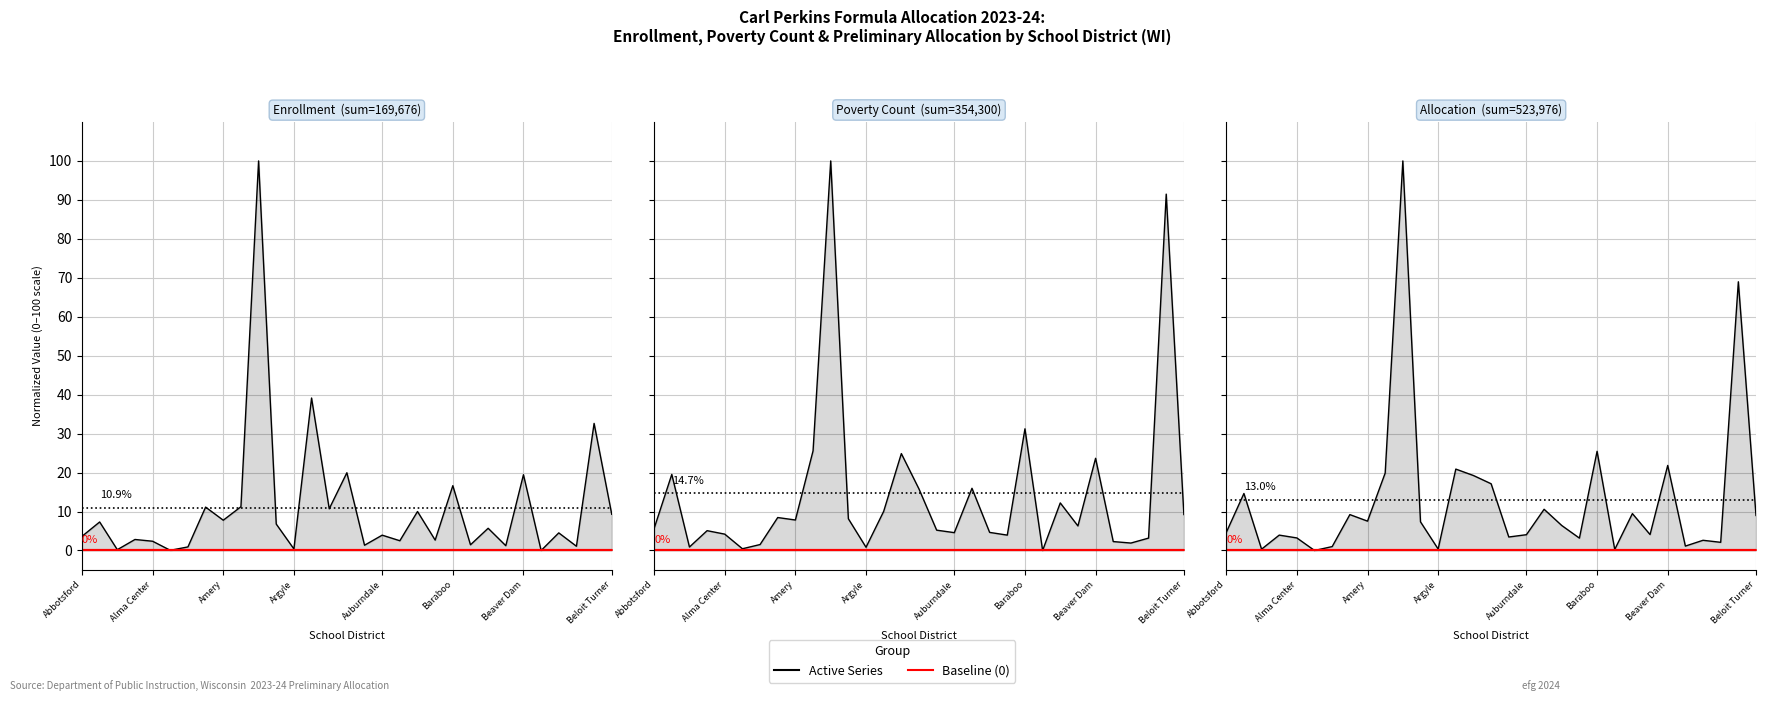

How many values in Poverty Count are above zero?

30